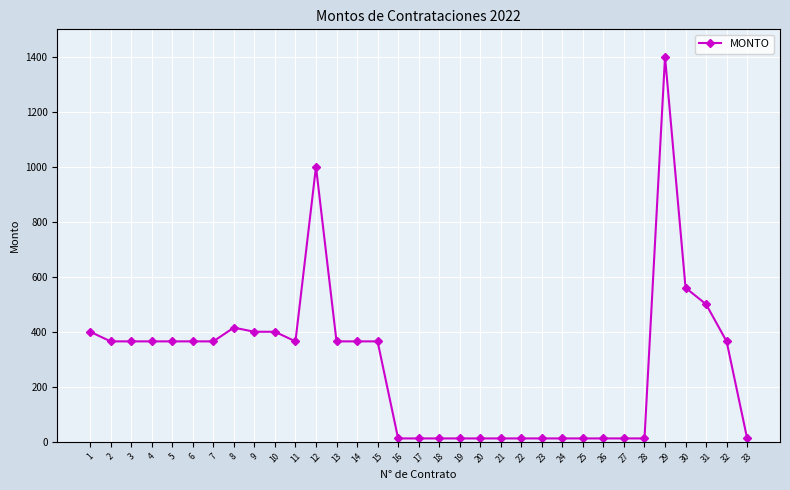

True or false: there are more than 1 points higher than both neighbors.

True